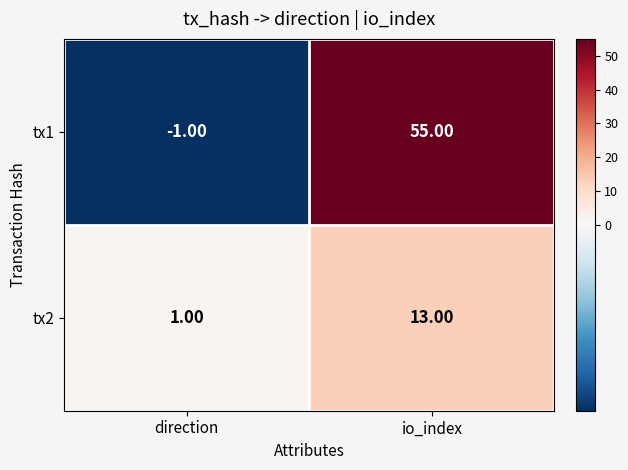

At which category does the chart reach its peak across all series?

io_index